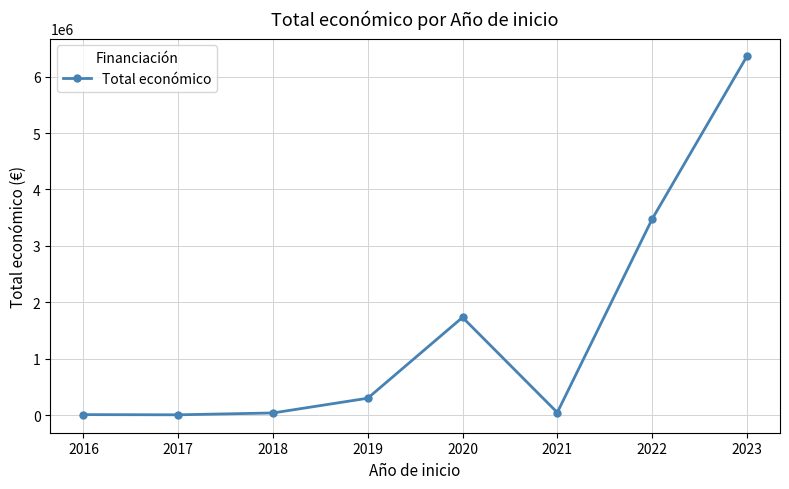

What is the sum of all values?

11956975.0